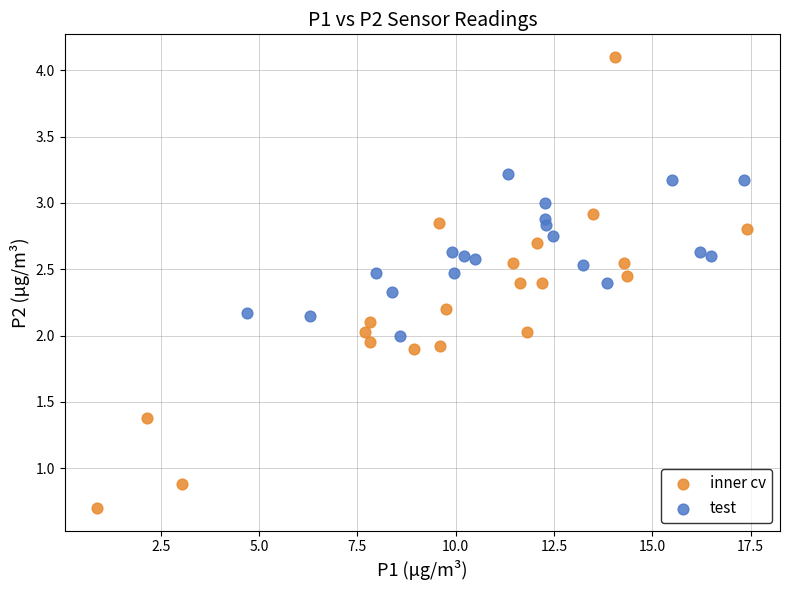

What are all the series names shown in the legend?

inner cv, test